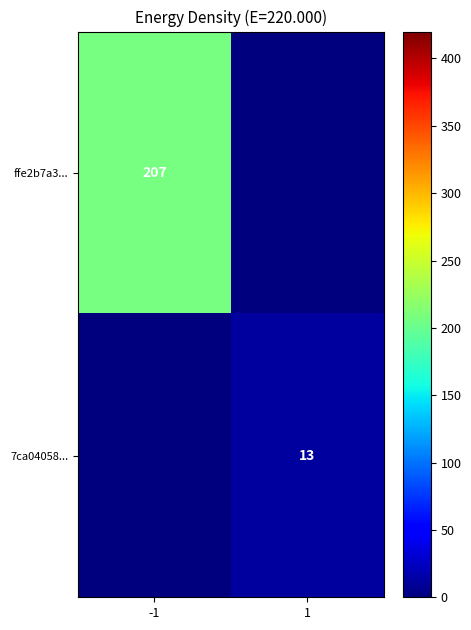

How many distinct data groups are displayed?

2